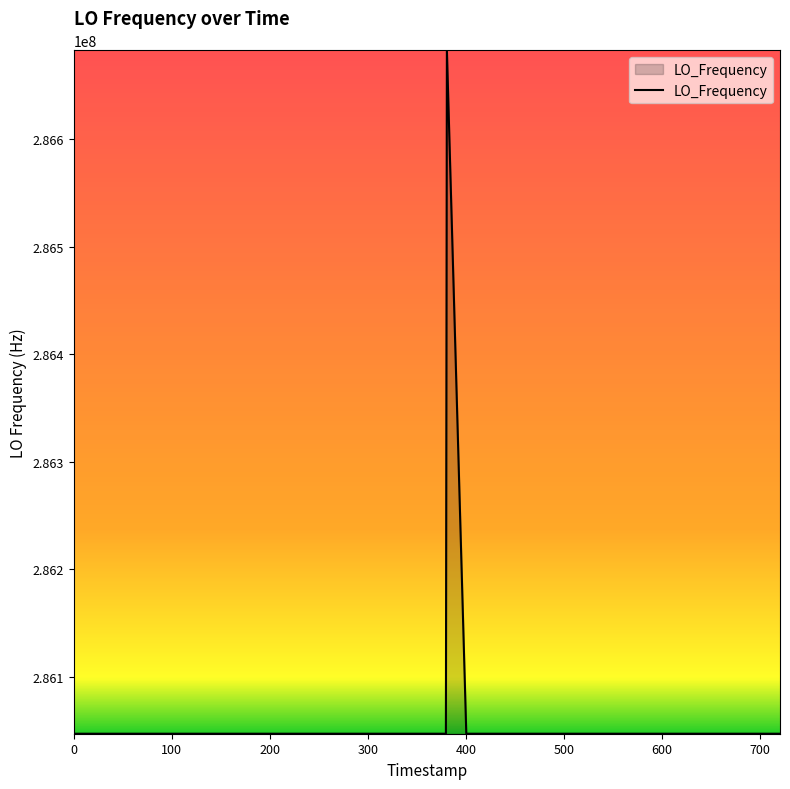

What is the maximum value shown in the chart?

286682705.5